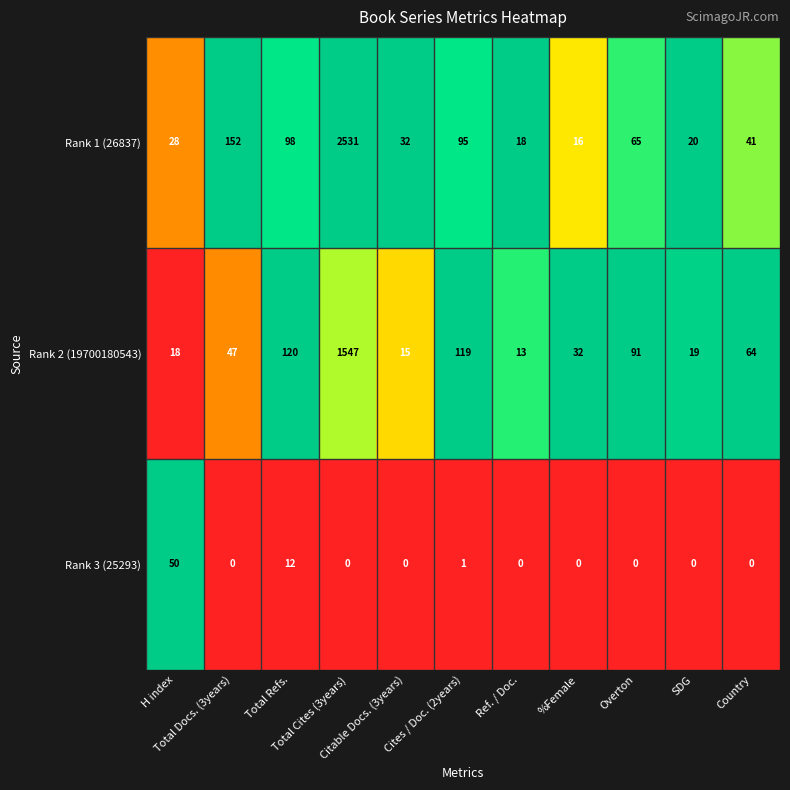

Which series has the largest range (max minus min)?

Rank 1 (26837)